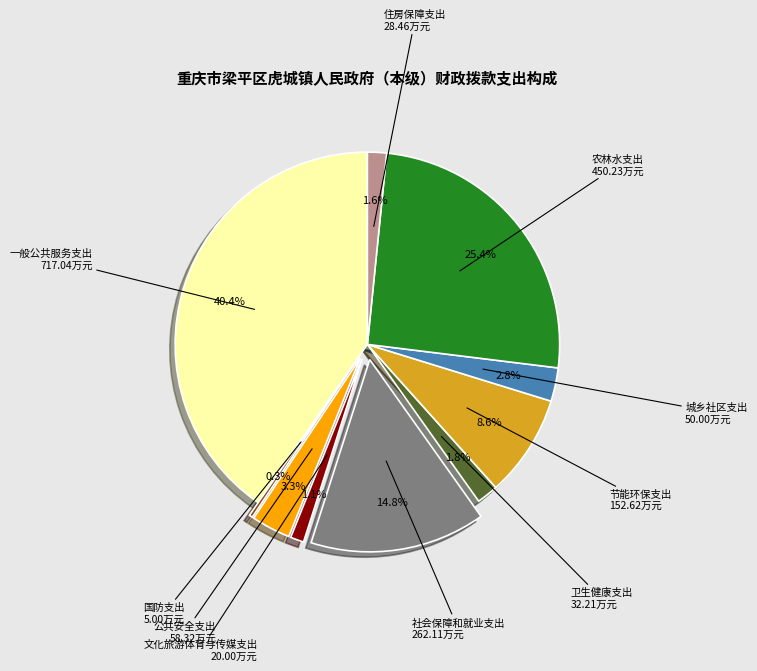

Is there a majority slice in this chart?

No